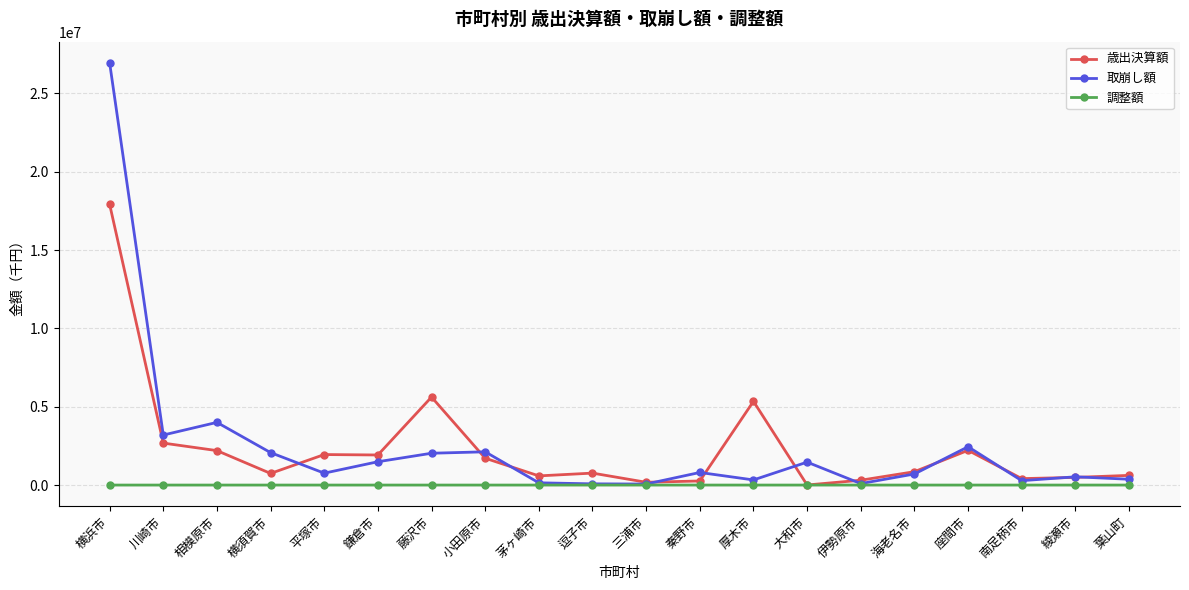

The value of 調整額 at 伊勢原市 is -1. True or false?

True